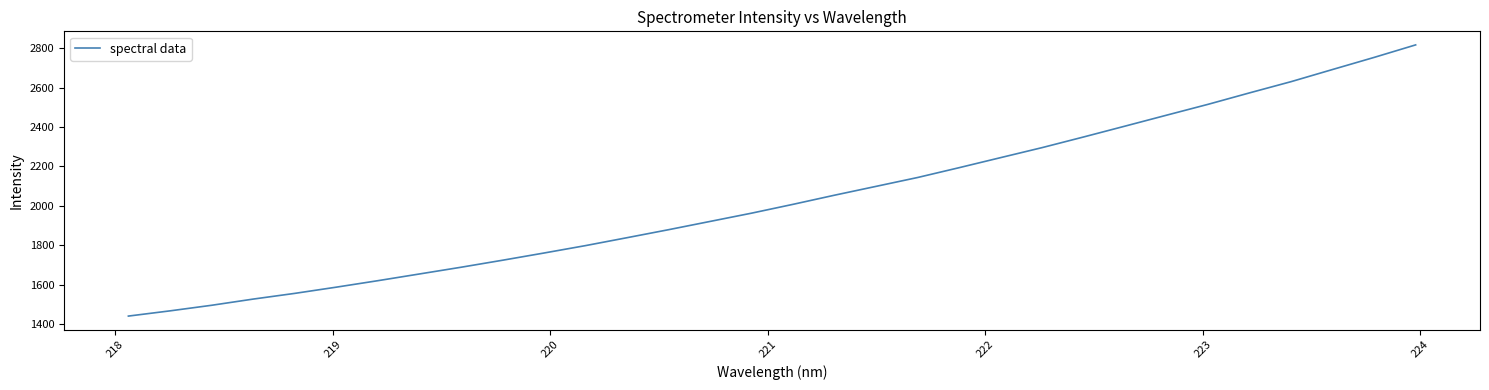

What is the minimum value shown in the chart?

1442.3